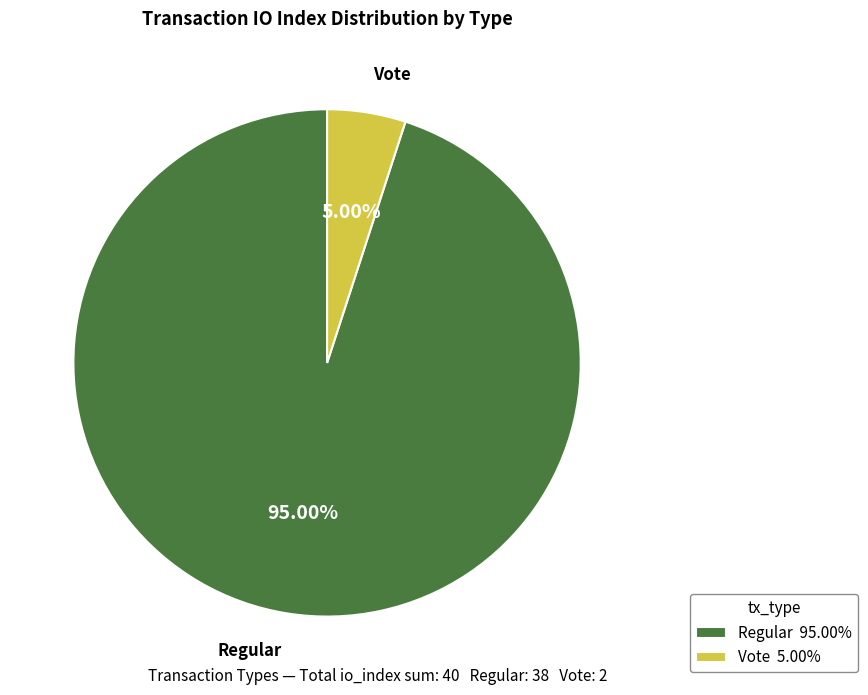

Which slice is the largest?

Regular